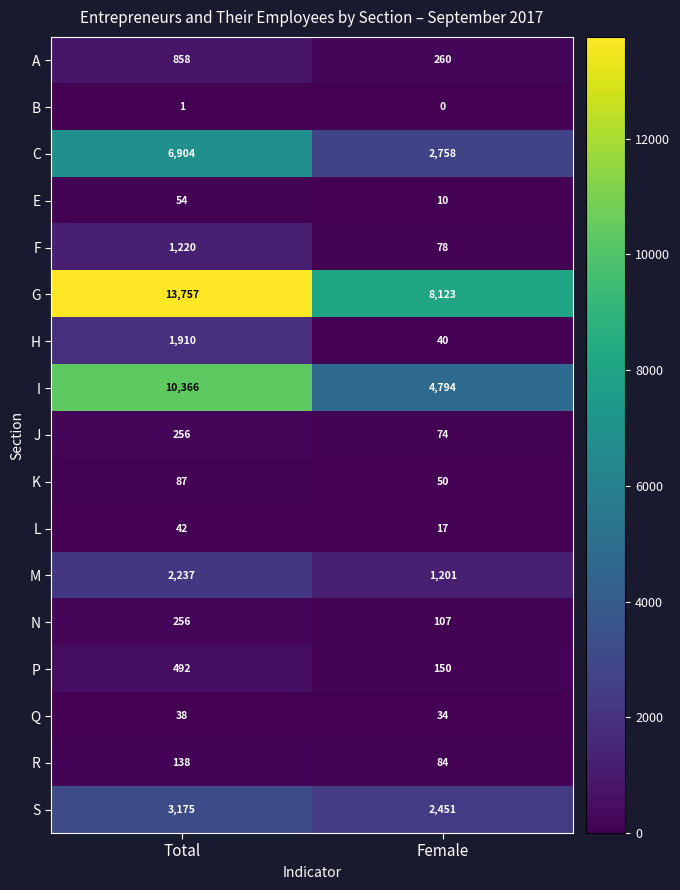

The value of J at Female is 74. True or false?

True